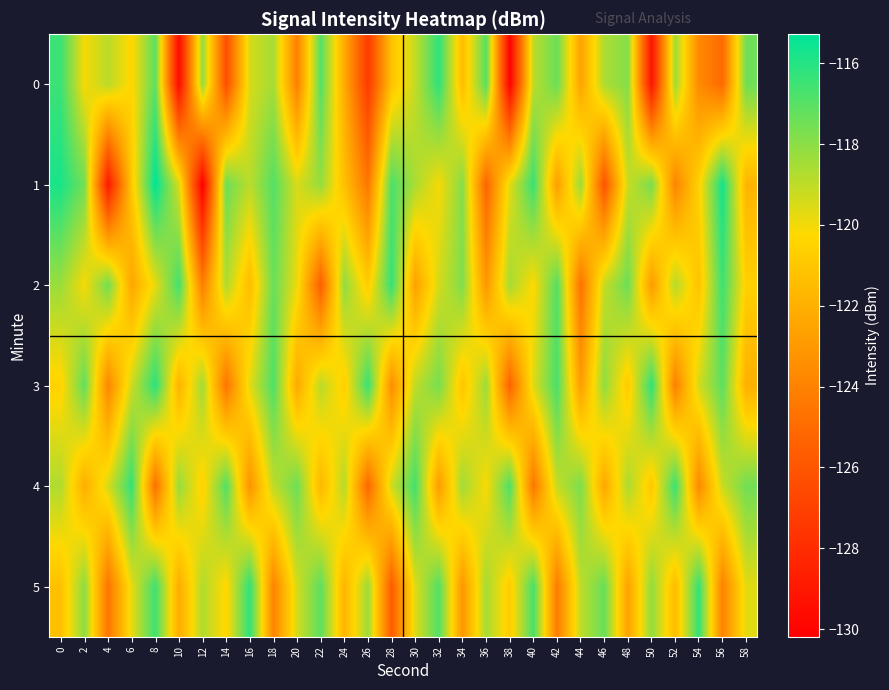

Which series has the largest range (max minus min)?

1